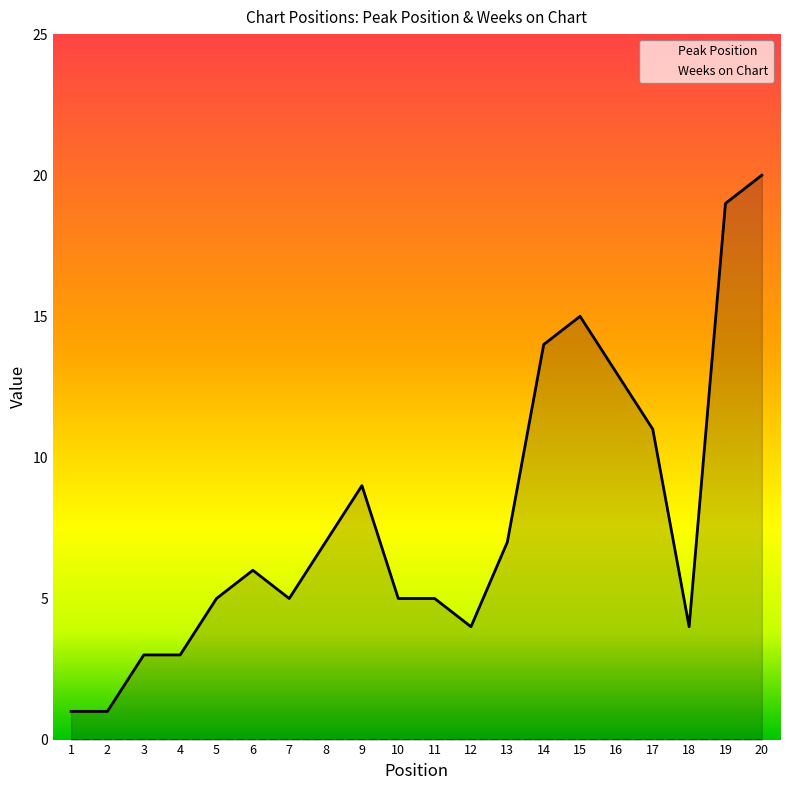

Rank the categories by Peak Position value from lowest to highest.

1, 2, 3, 4, 12, 18, 5, 7, 10, 11, 6, 8, 13, 9, 17, 16, 14, 15, 19, 20